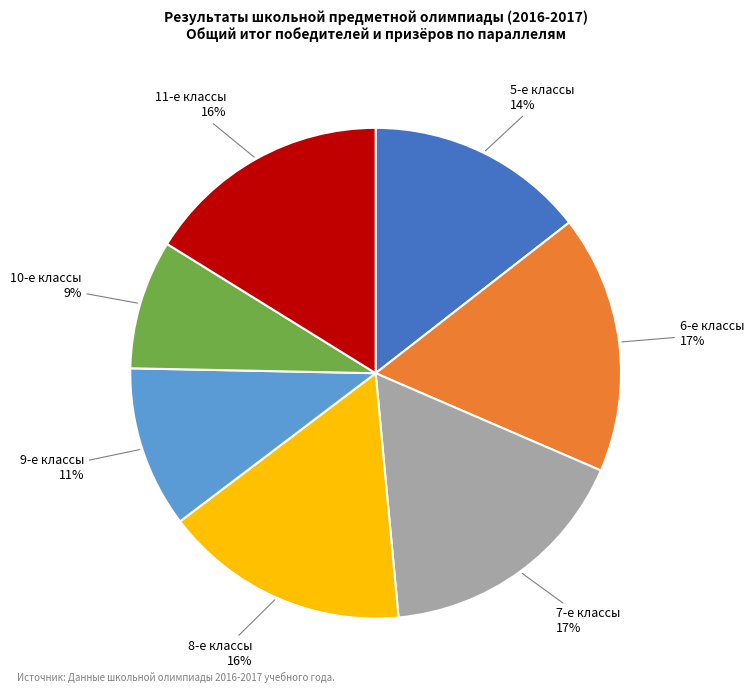

Does any single category account for the majority?

No